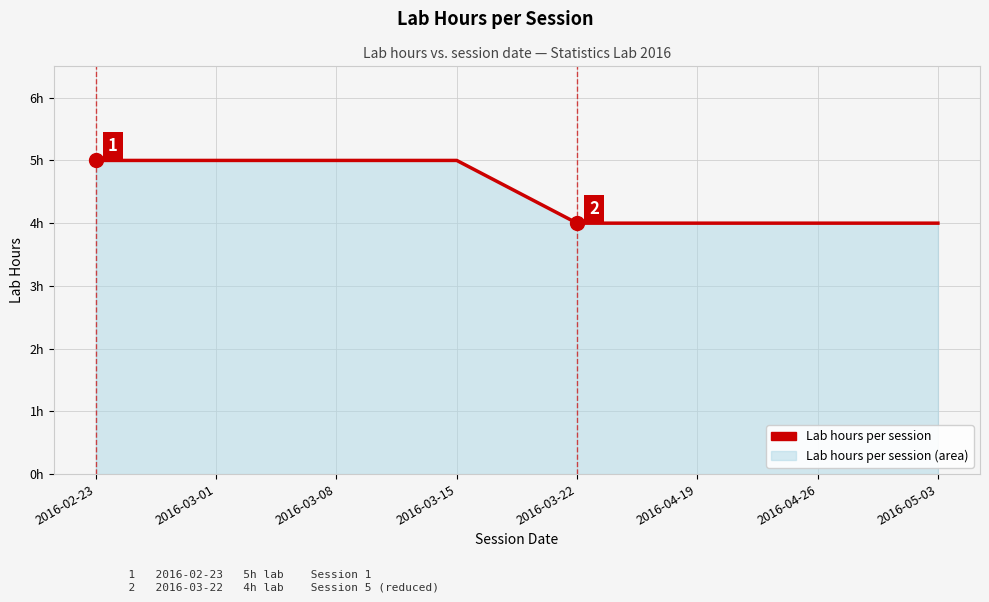

True or false: the data shows 3 at 2016-03-08.

False